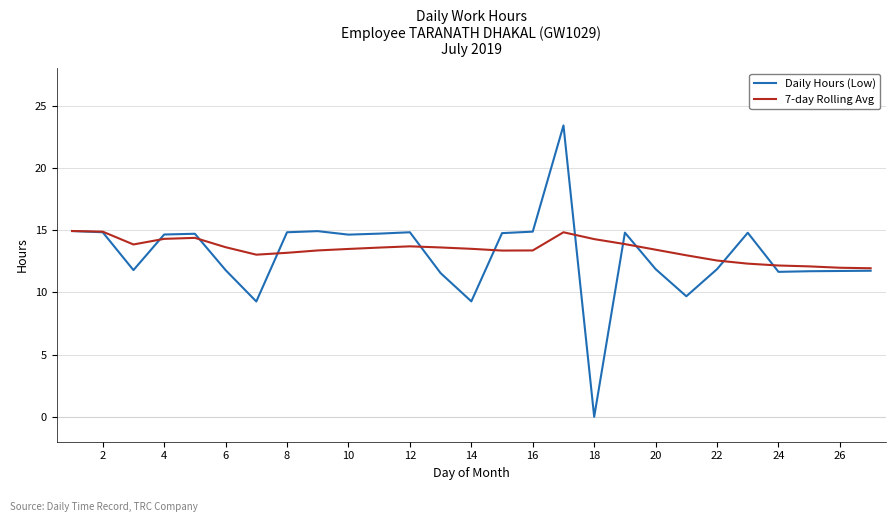

Is this an area chart (filled region under the line)?

No